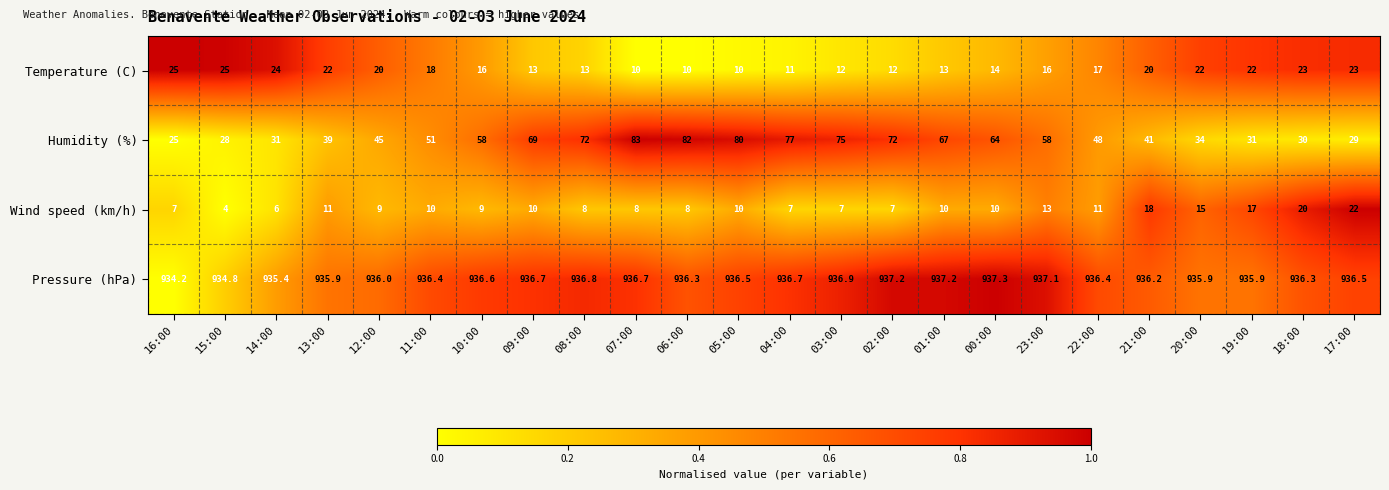

The value of Pressure (hPa) at 12:00 is 936.0. True or false?

True